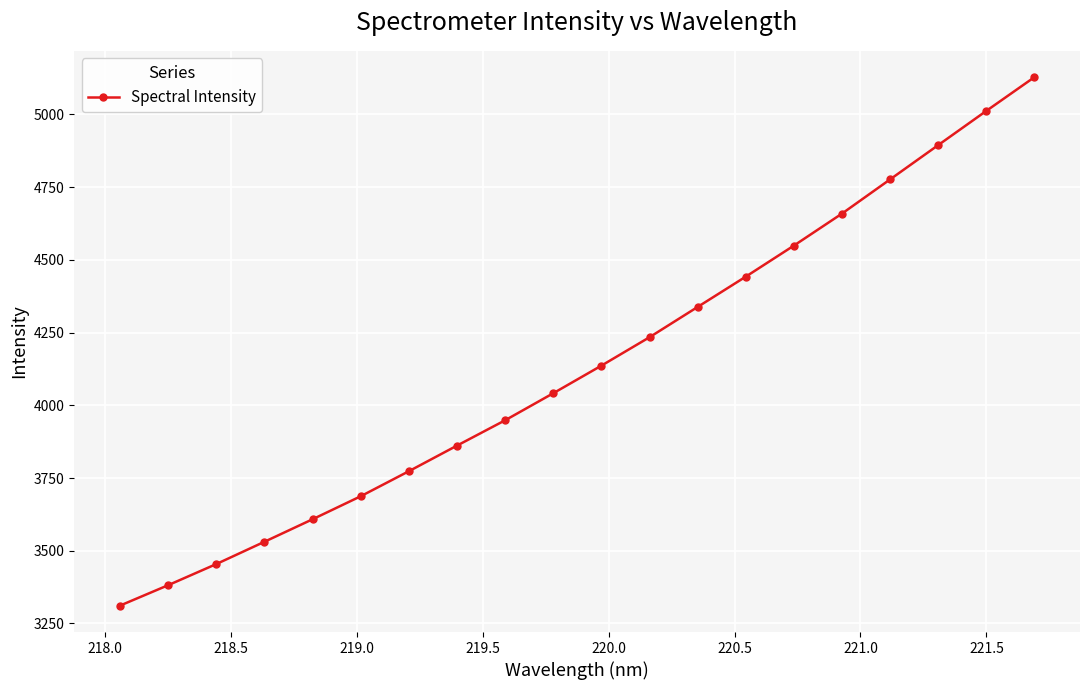

What is the minimum value shown in the chart?

3311.5